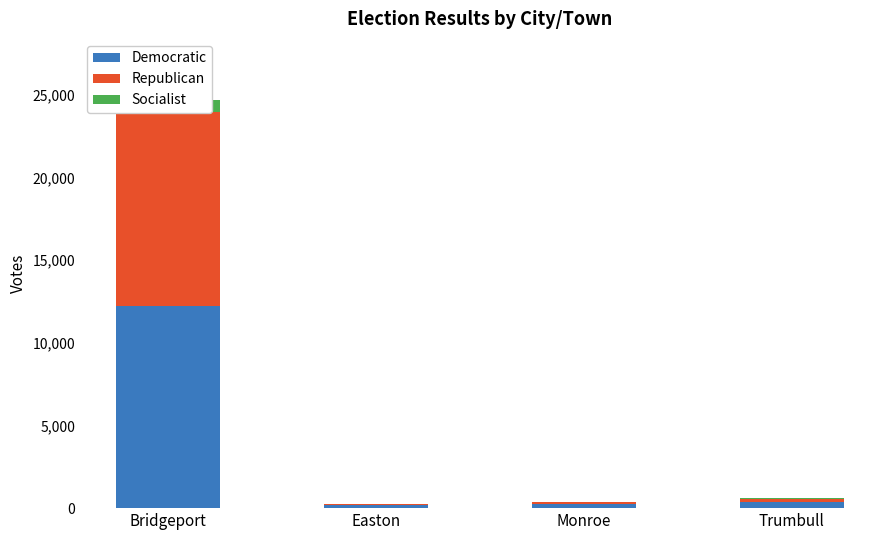

Reading left to right, list all the values displayed in this chart.

Democratic: Bridgeport=12259	Easton=169	Monroe=222	Trumbull=374
Republican: Bridgeport=11715	Easton=70	Monroe=138	Trumbull=204
Socialist: Bridgeport=718	Easton=0	Monroe=0	Trumbull=8